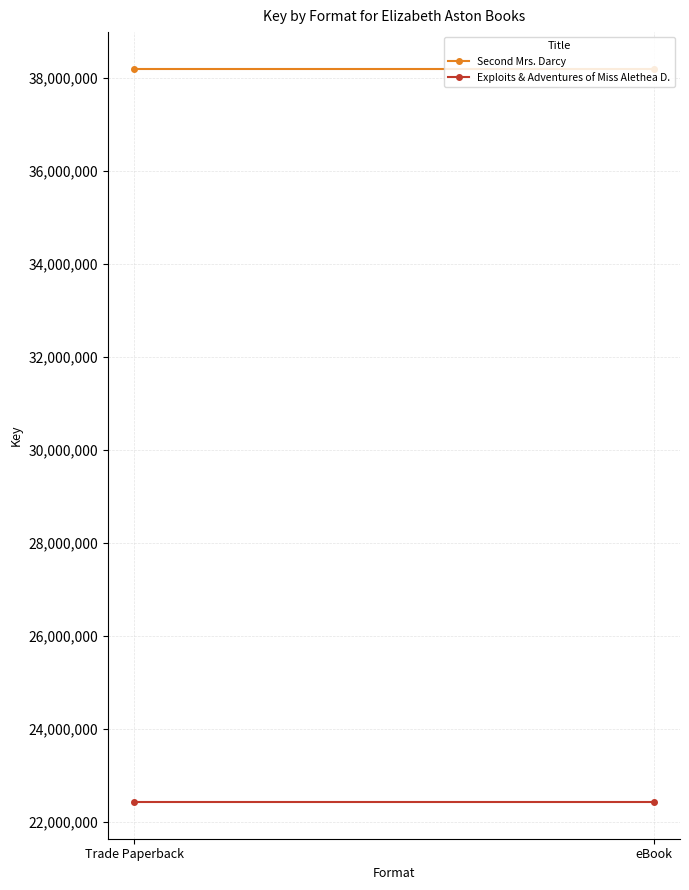

At how many categories does at least one series exceed 32908199?

2